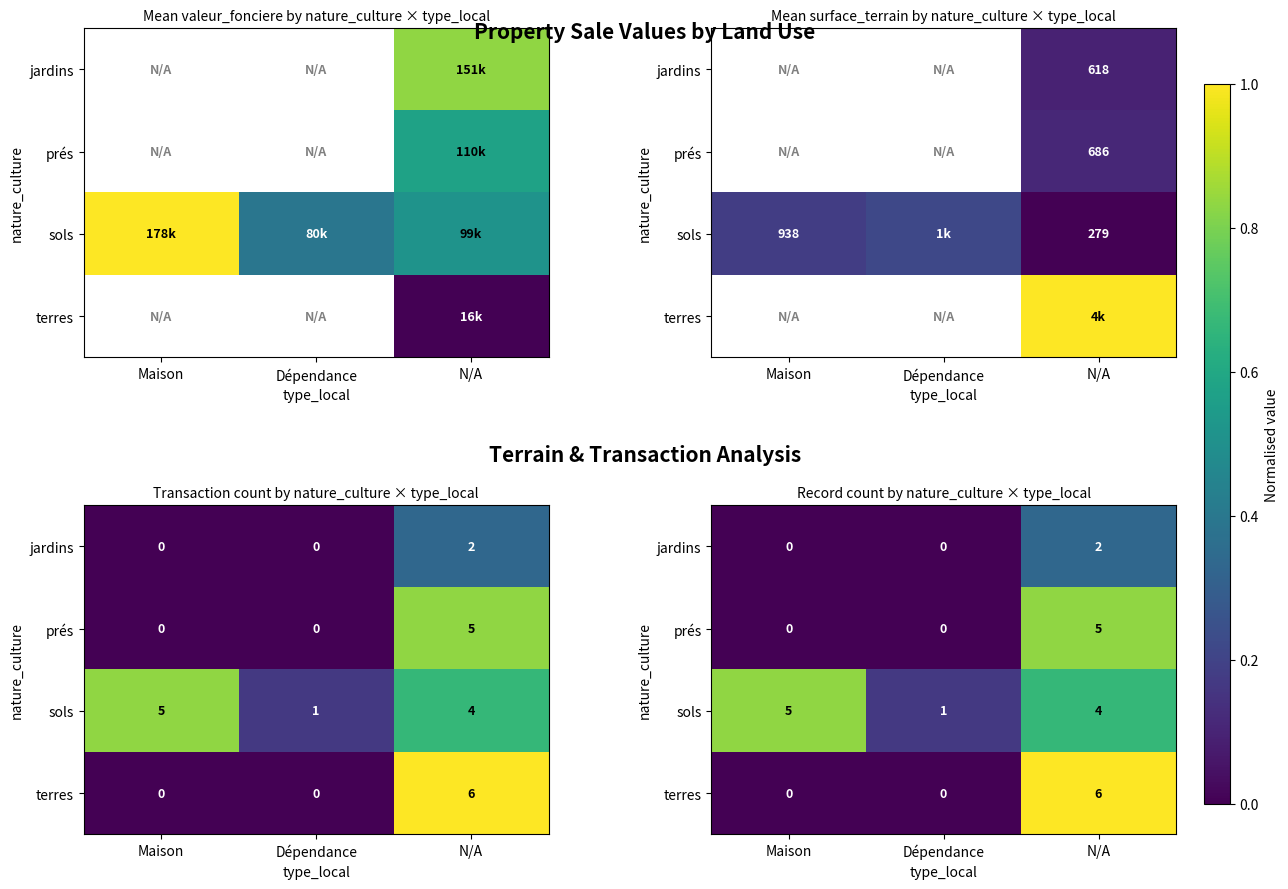

Which category has the lowest value in the prés series?

Maison